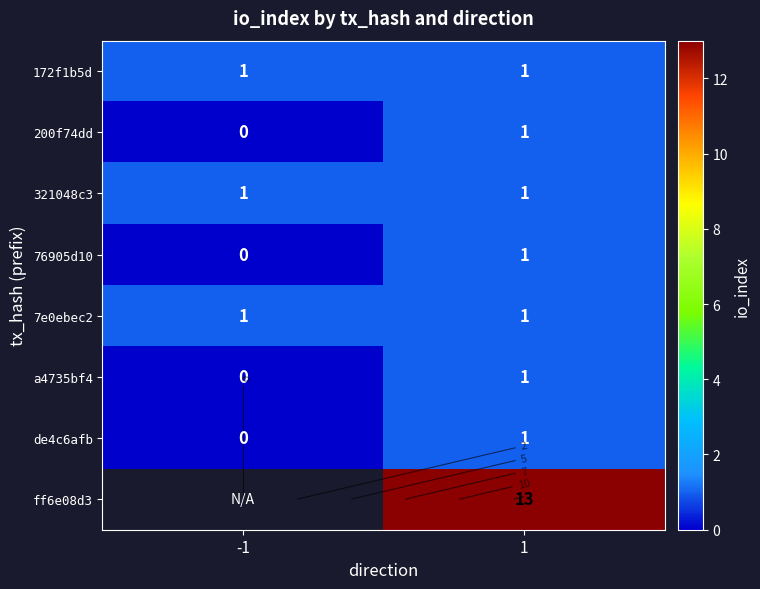

Count the number of data series in this chart.

8